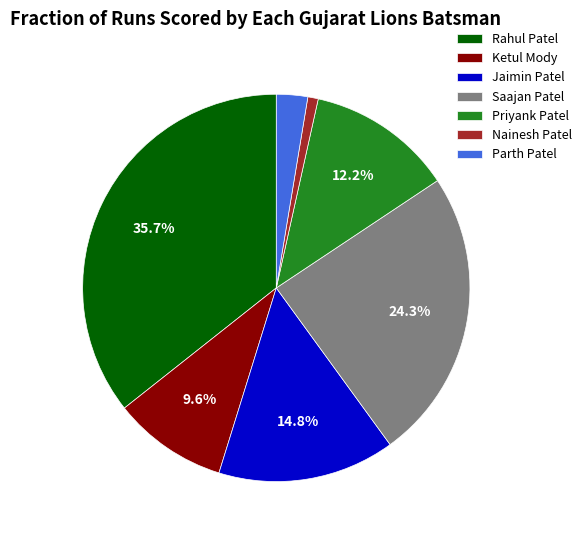

Is it true that Saajan Patel is 16% of the pie?

False